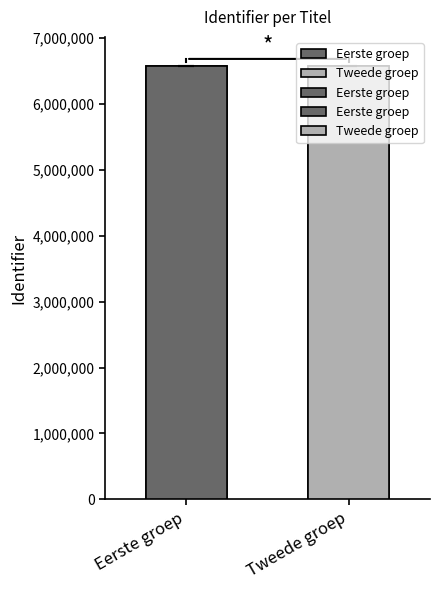

What is the difference between the maximum and minimum values?

33.0